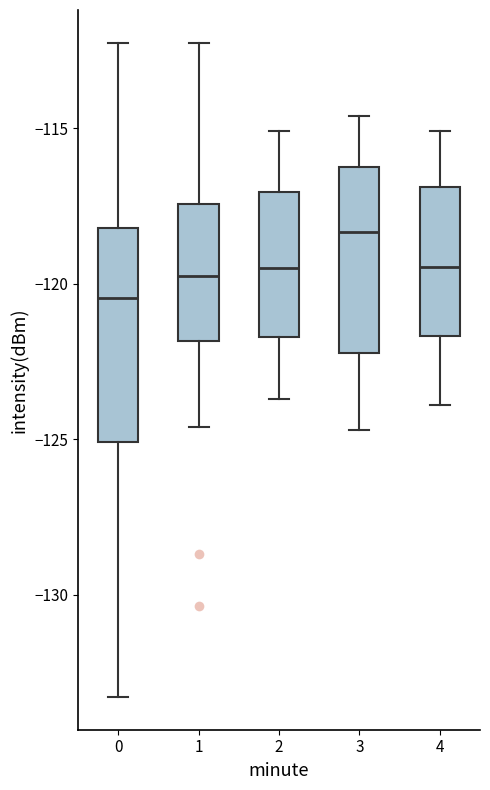

Which box is the tallest, from its lower edge to its upper edge?

0